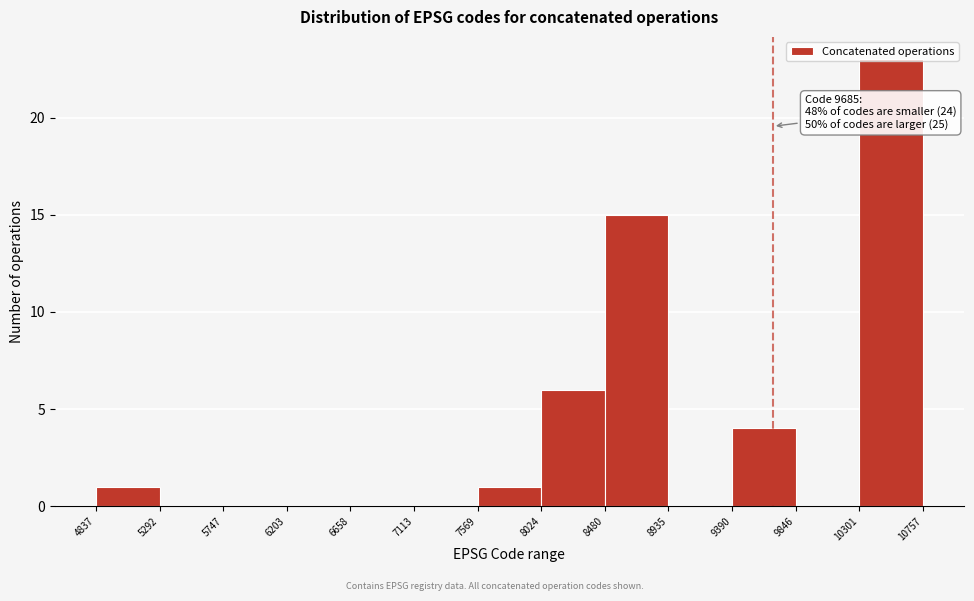

Over which range of the x-axis is the bar tallest?

10301 to 10757